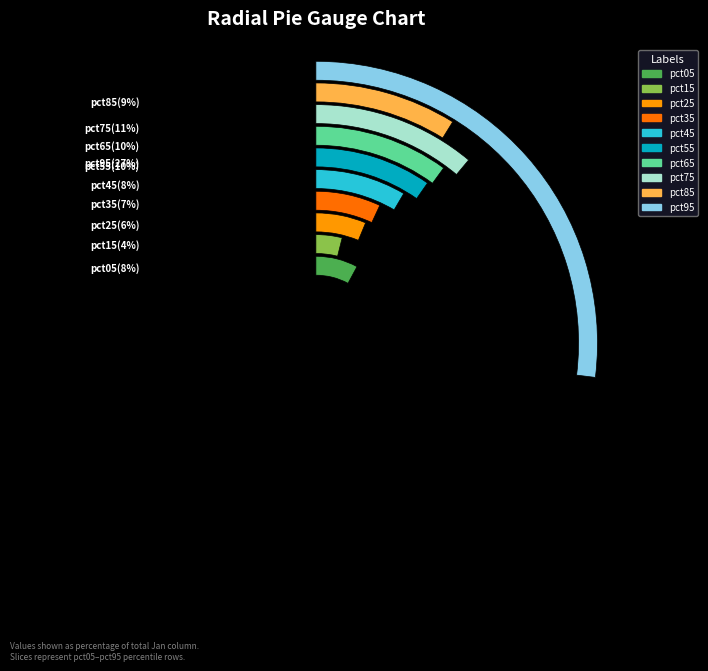

To the nearest percent, what is the difference between the largest and smallest slice percentages?

23%